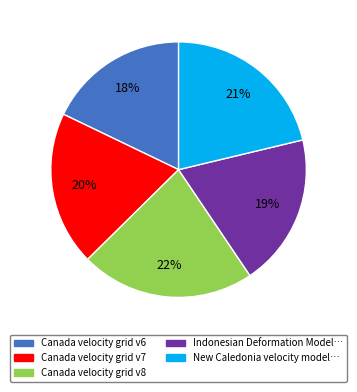

Is there a majority slice in this chart?

No